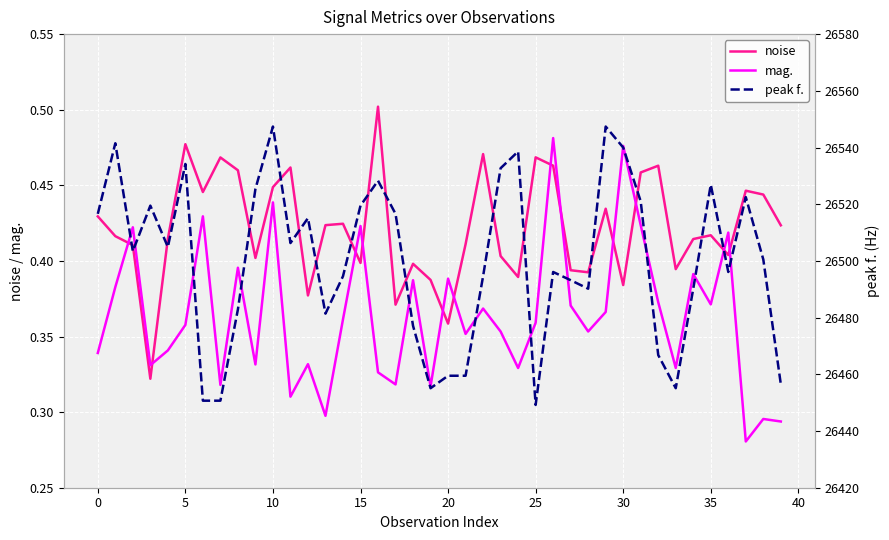

Which series ends up on top after the final intersection of noise and mag.?

noise